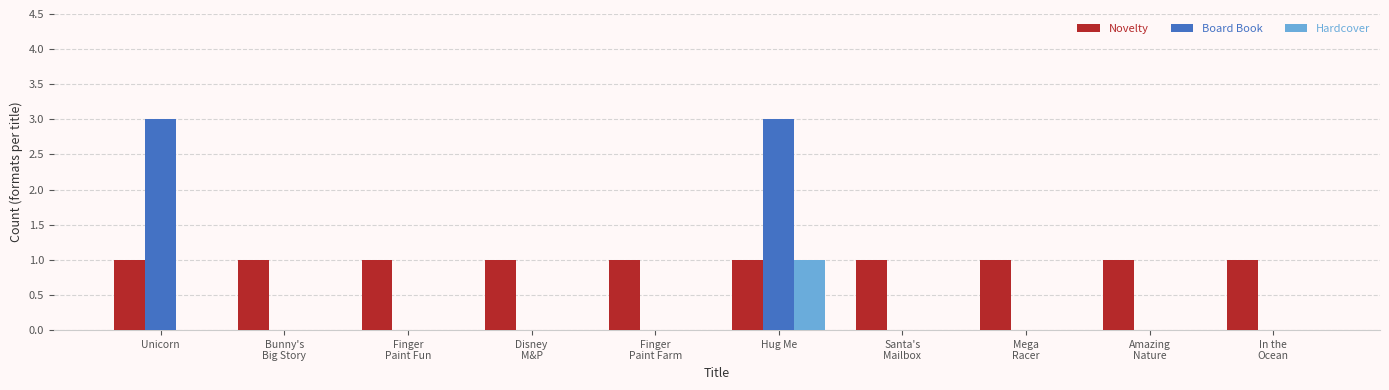

What is the sum of all Novelty values?

10